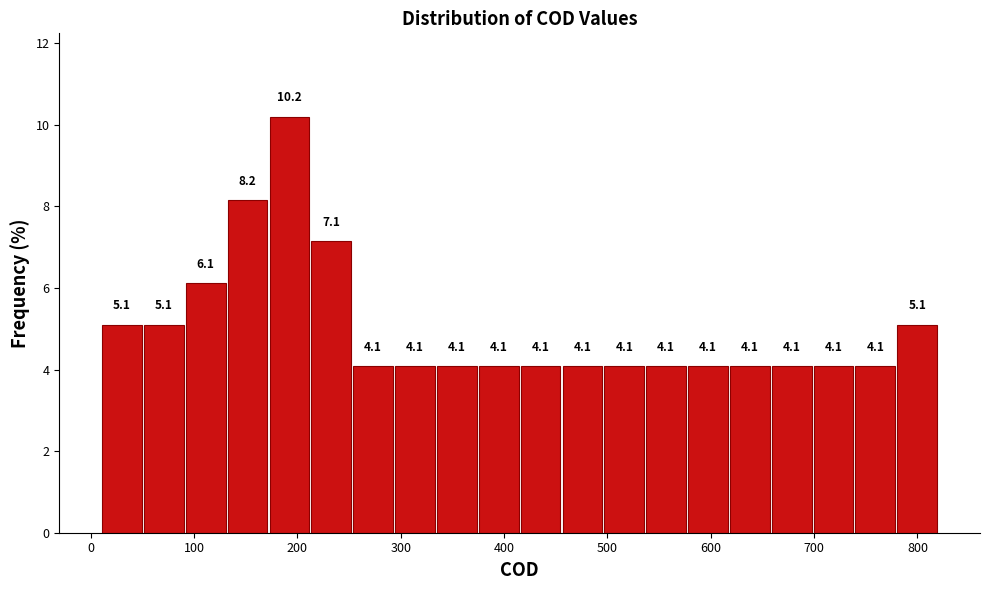

Reading left to right, transcribe this chart: for each bar, give the range it covers on the x-axis and its height. The bar edges are not printed on the chart, so give them approximately, as read against the axis.

10 to 50: 5.1
50 to 90: 5.1
90 to 130: 6.1
130 to 170: 8.2
170 to 210: 10.2
210 to 250: 7.1
250 to 290: 4.1
290 to 330: 4.1
330 to 370: 4.1
370 to 420: 4.1
420 to 460: 4.1
460 to 500: 4.1
500 to 540: 4.1
540 to 580: 4.1
580 to 620: 4.1
620 to 660: 4.1
660 to 700: 4.1
700 to 740: 4.1
740 to 780: 4.1
780 to 820: 5.1